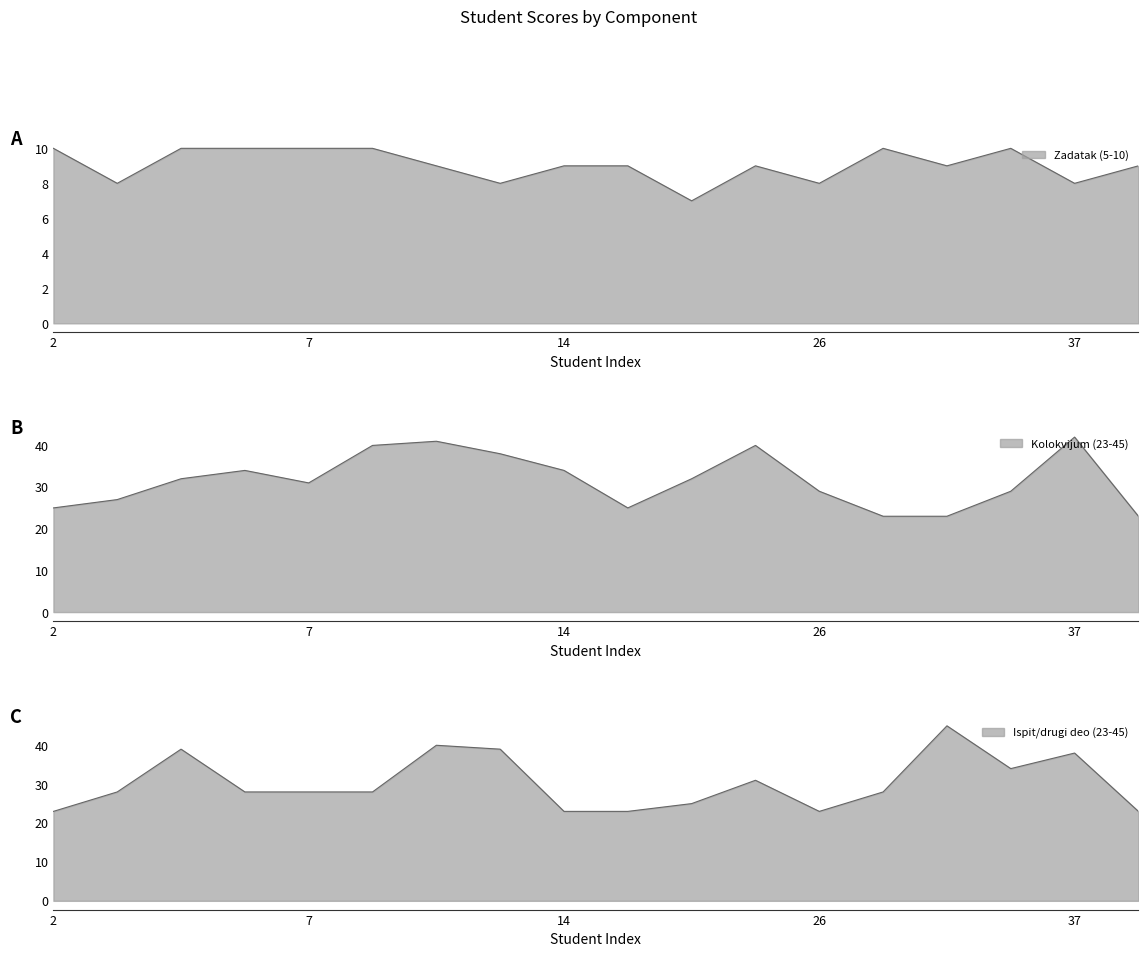

In Kolokvijum (23-45), how many points are higher than both neighbors (excluding endpoints)?

4